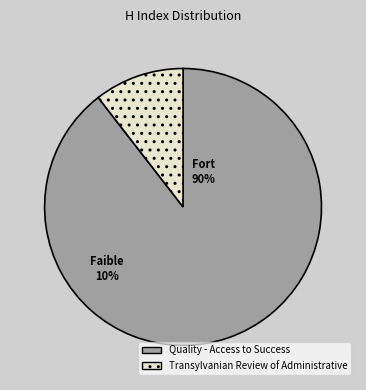

To the nearest percent, what is the combined percentage of Transylvanian Review of Administrative and Quality - Access to Success?

100%